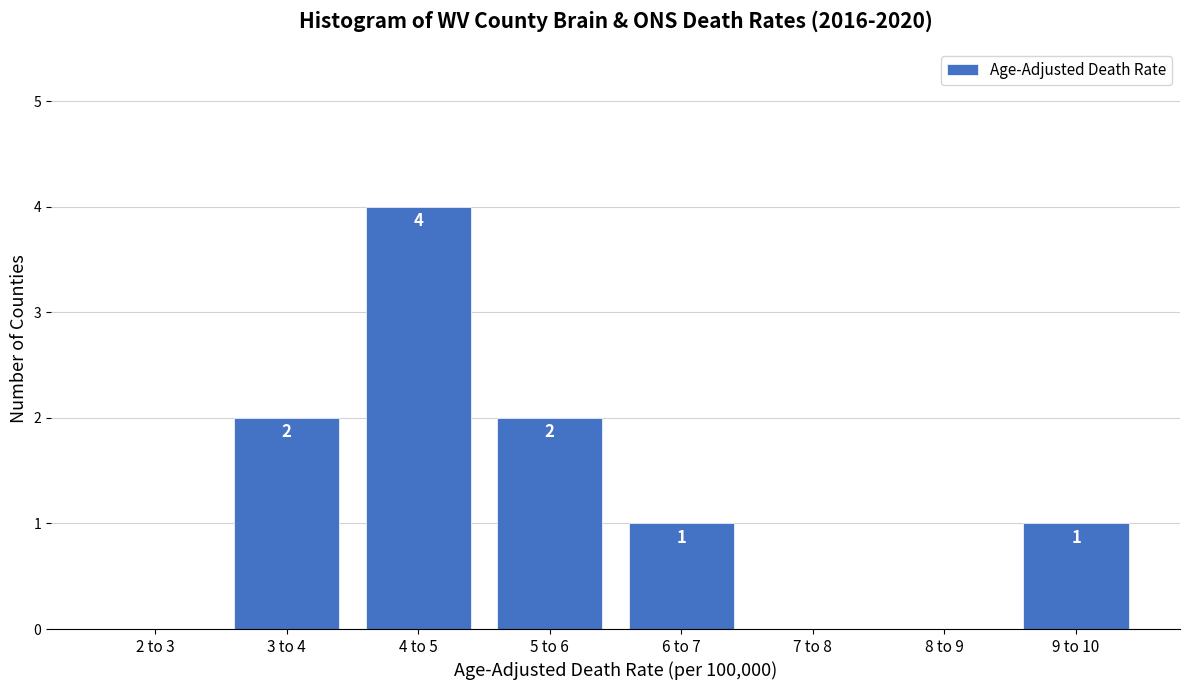

Reading right to left, list all the values displayed in this chart.

9 to 10=1	8 to 9=0	7 to 8=0	6 to 7=1	5 to 6=2	4 to 5=4	3 to 4=2	2 to 3=0